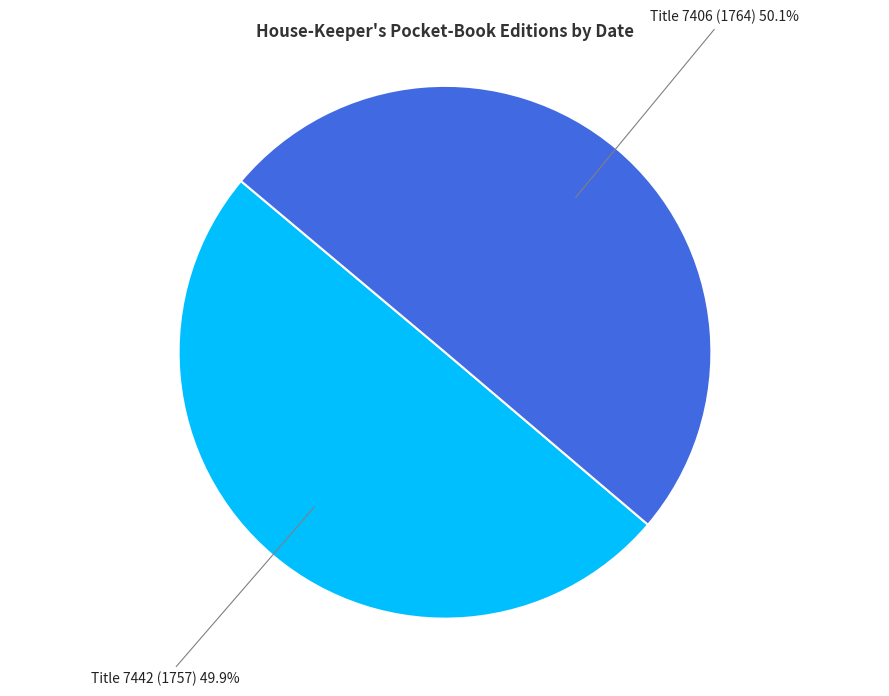

What percentage is NOT represented by Title 7406 (1764)?

49.9%